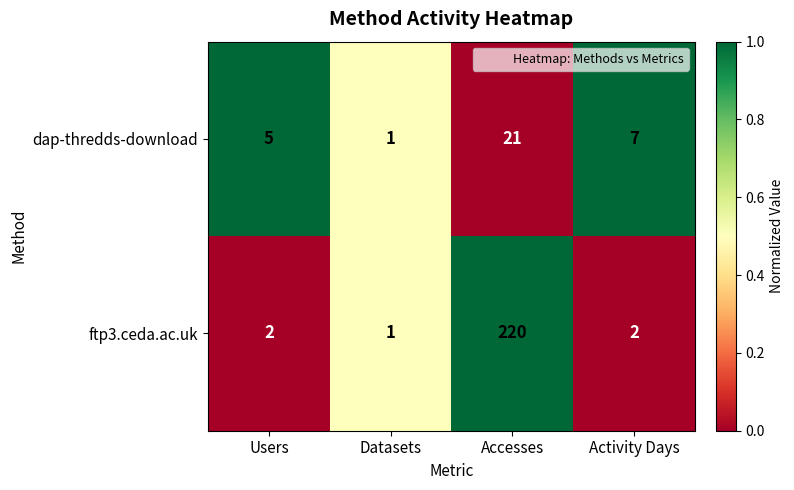

What is the average value of the ftp3.ceda.ac.uk series?

56